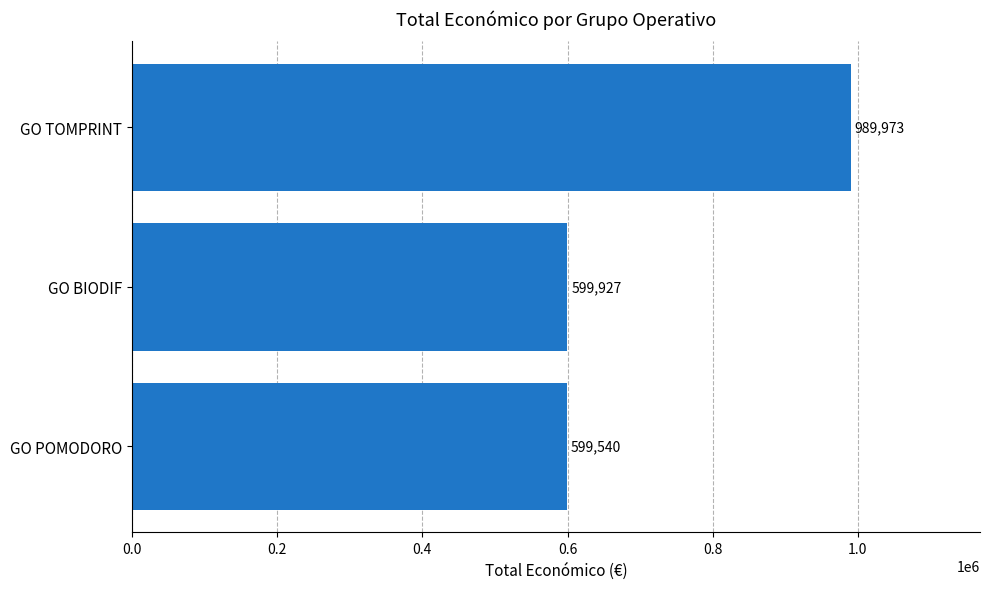

At which category does the chart reach its peak across all series?

GO TOMPRINT